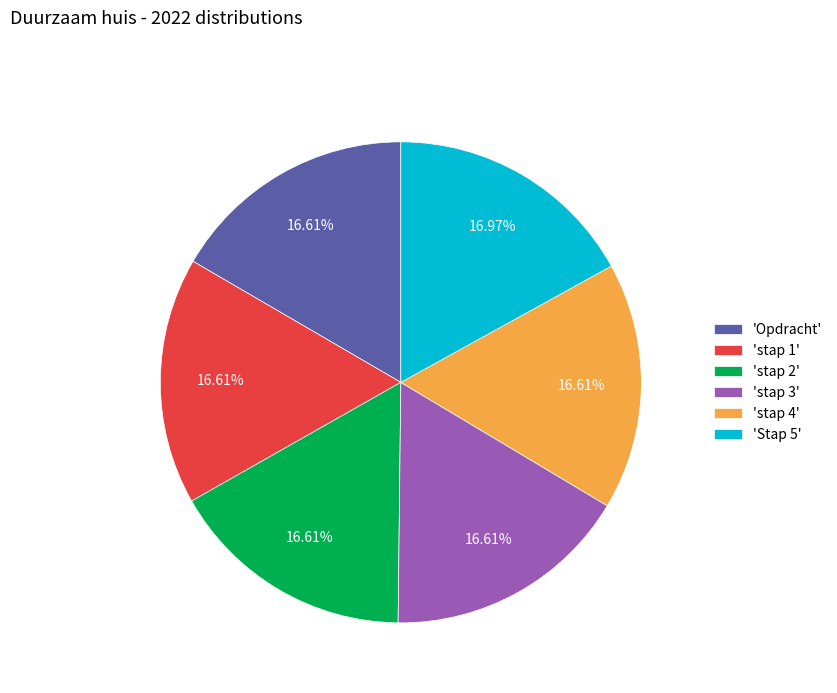

Is the sum of 'stap 3' and 'stap 2' greater than half?

No